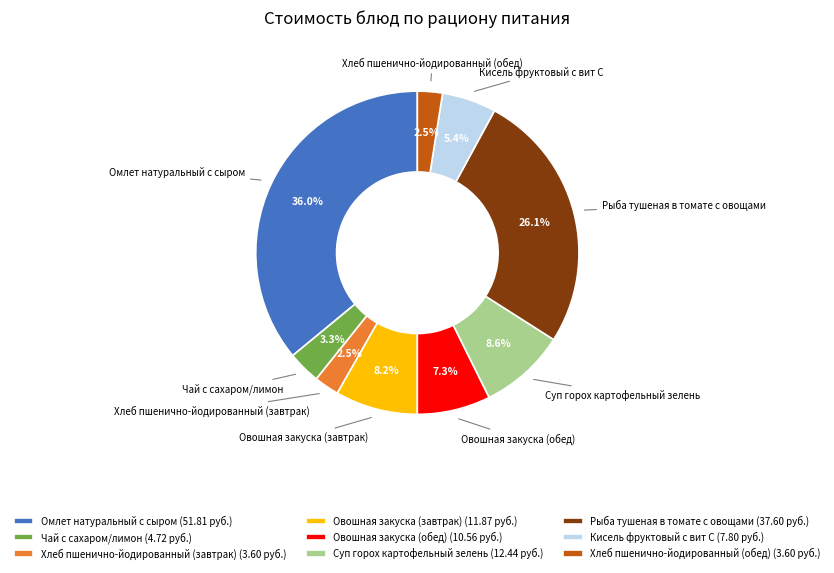

What portion of the pie excludes Кисель фруктовый с вит С?

94.6%